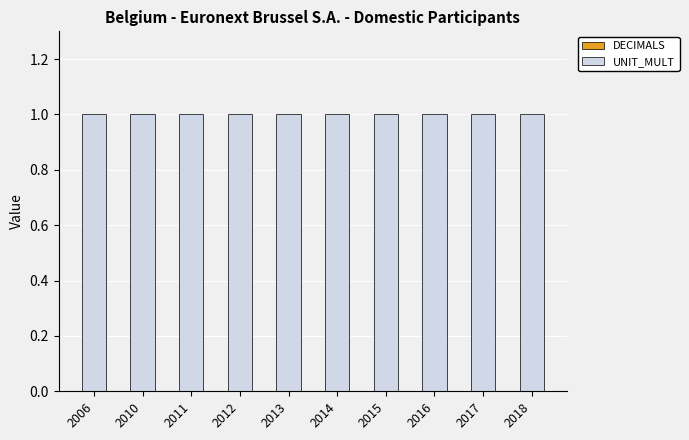

What are all the series names shown in the legend?

DECIMALS, UNIT_MULT